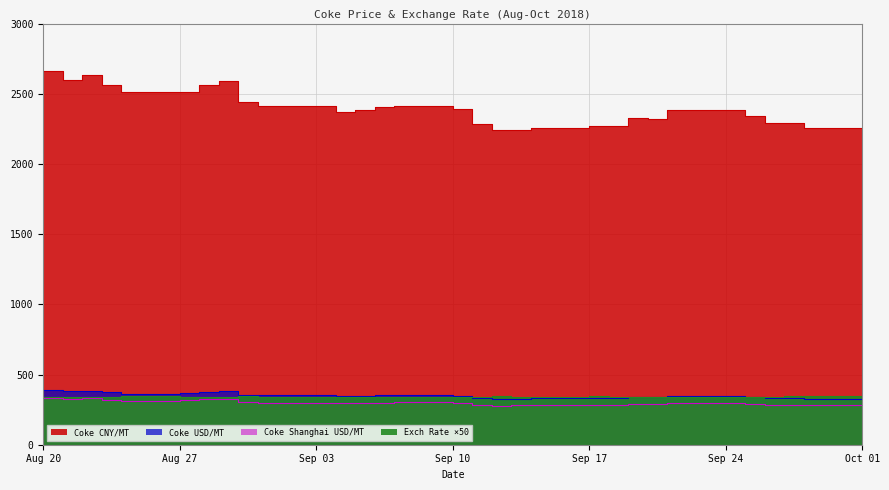

At which category is the sum across all series the highest?

Aug 20